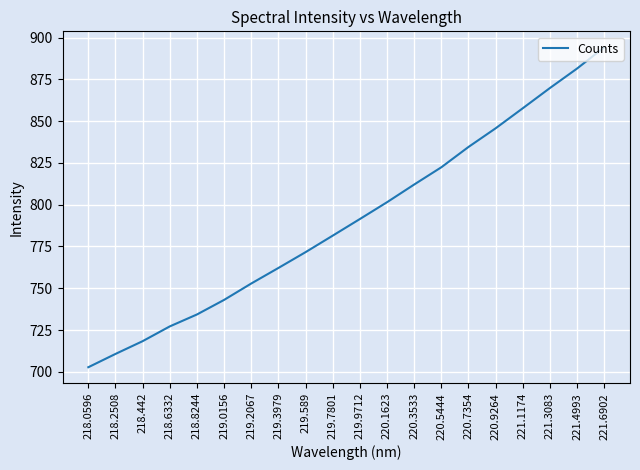

Reading right to left, transcribe all the data shown in this chart.

221.6902=894.2	221.4993=881.5	221.3083=869.8	221.1174=857.7	220.9264=845.7	220.7354=834.5	220.5444=822.4	220.3533=812.1	220.1623=801.5	219.9712=791.4	219.7801=781.5	219.589=771.6	219.3979=762.1	219.2067=752.8	219.0156=743.0	218.8244=734.3	218.6332=727.2	218.442=718.3	218.2508=710.7	218.0596=702.7